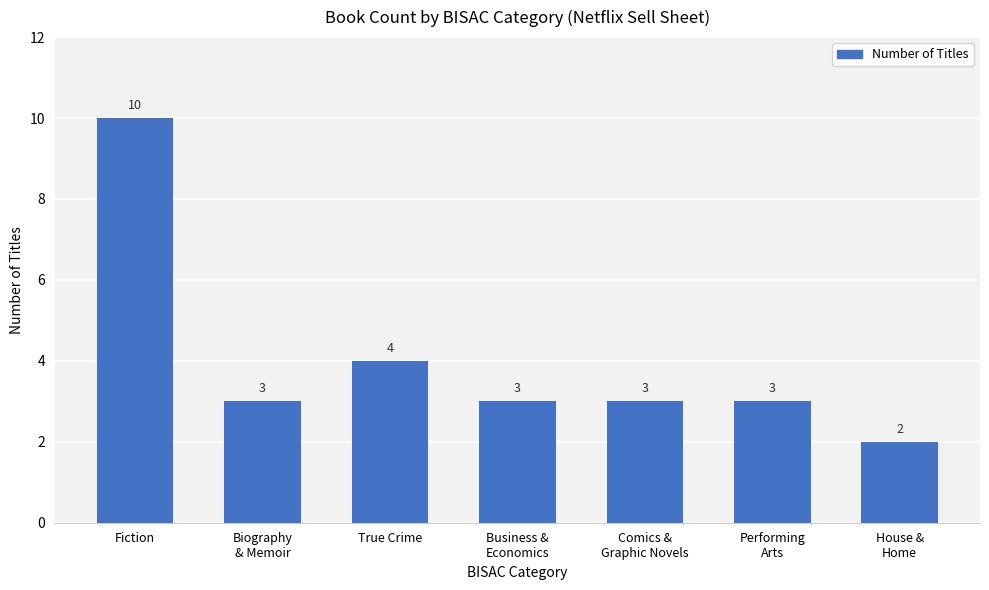

What is the maximum value shown in the chart?

10